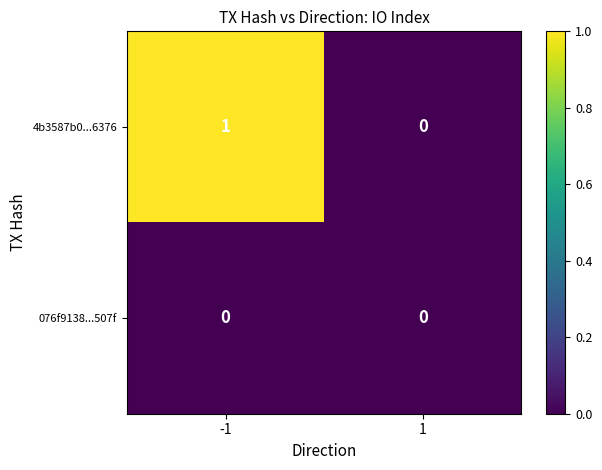

List the series in order of their peak value, lowest first.

076f9138...507f, 4b3587b0...6376